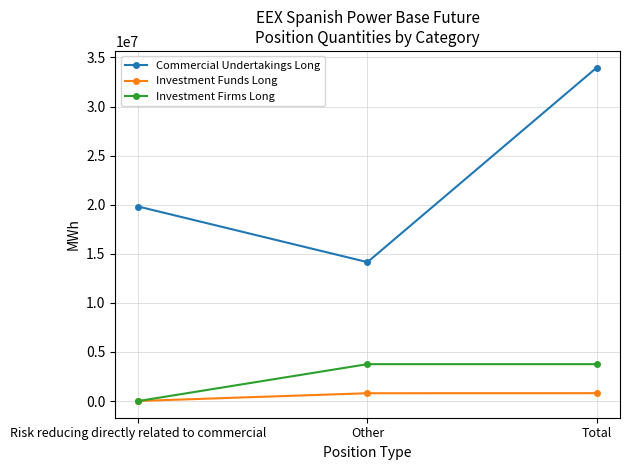

Is the value of Investment Funds Long at Risk reducing directly related to commercial greater than the value of Investment Firms Long at Total?

No